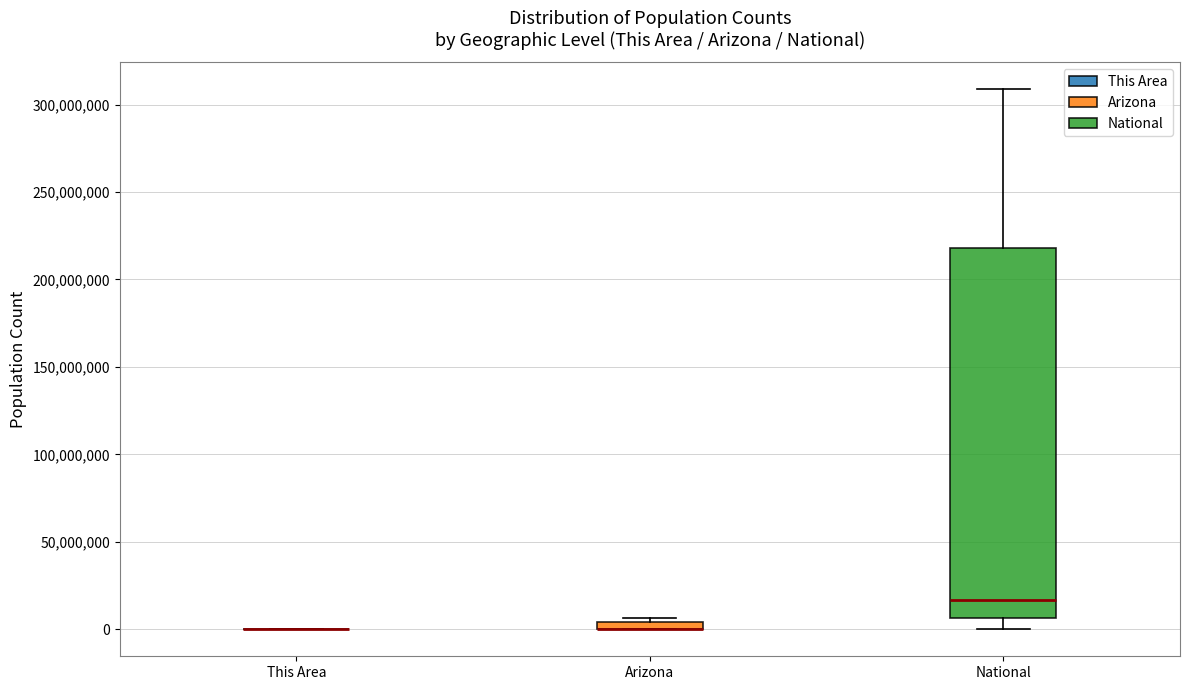

Which box is the tallest, from its lower edge to its upper edge?

National